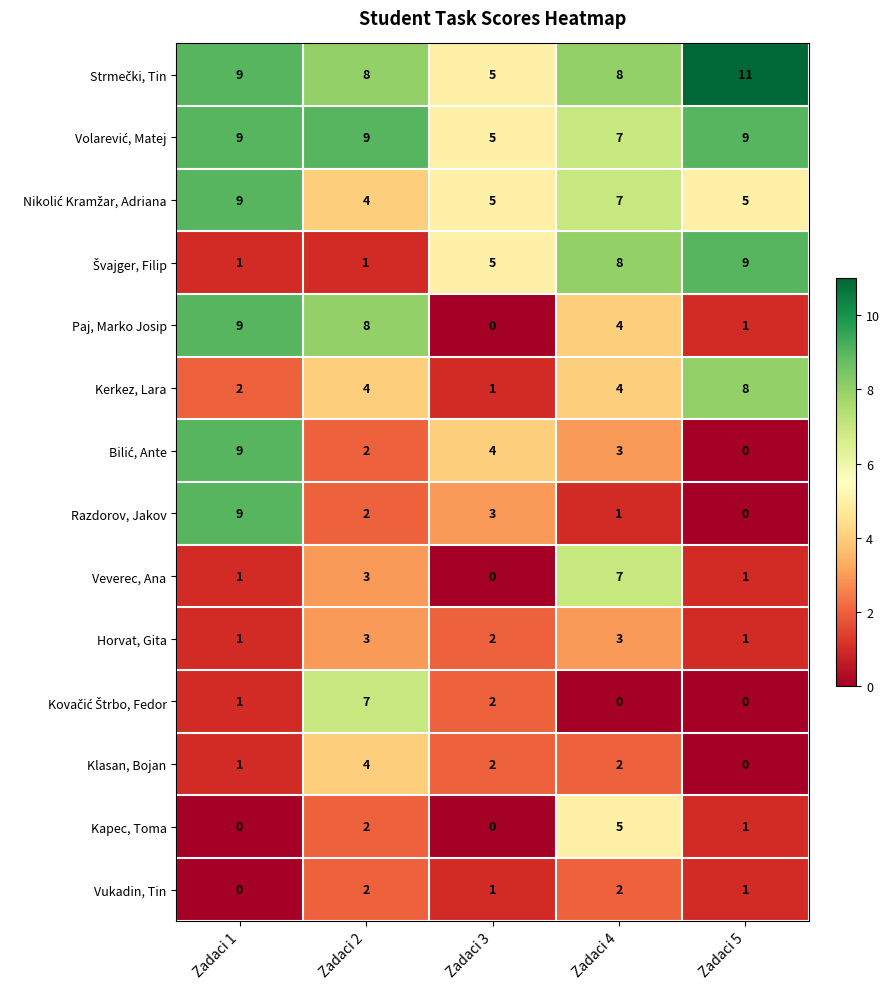

What is the sum of all Vukadin, Tin values?

6